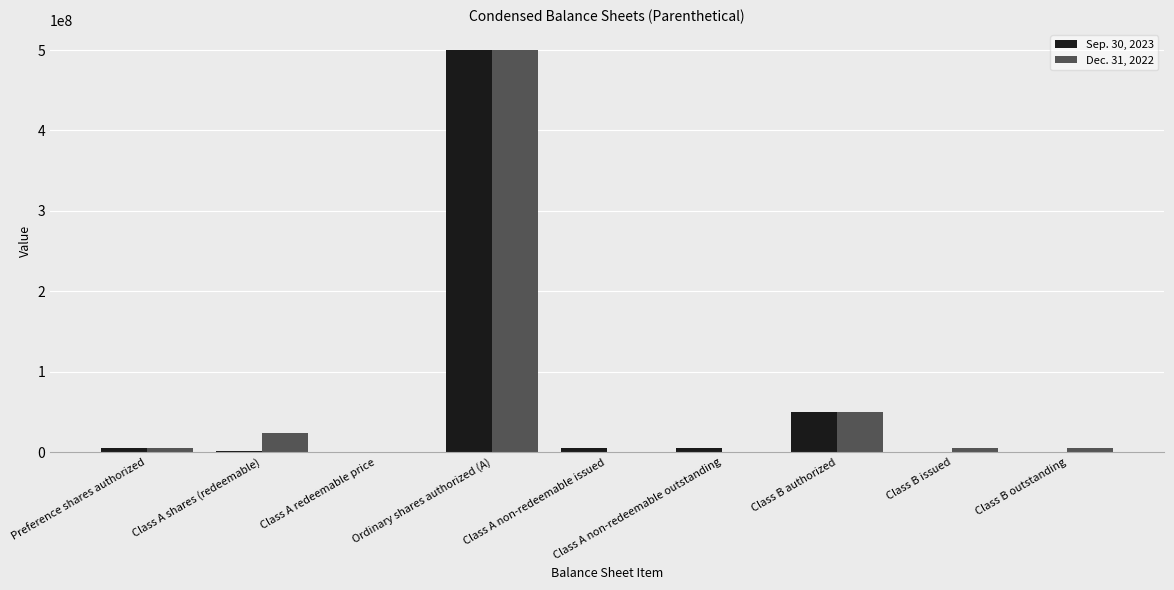

What is the total value across all series at Class B authorized?

100000000.0